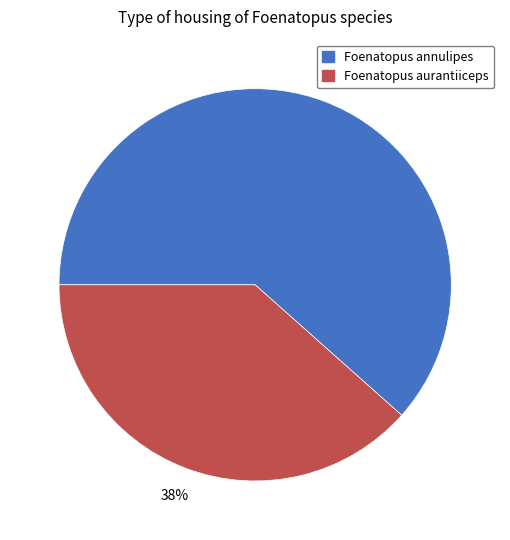

True or false: Foenatopus aurantiiceps accounts for 38% of the total.

True